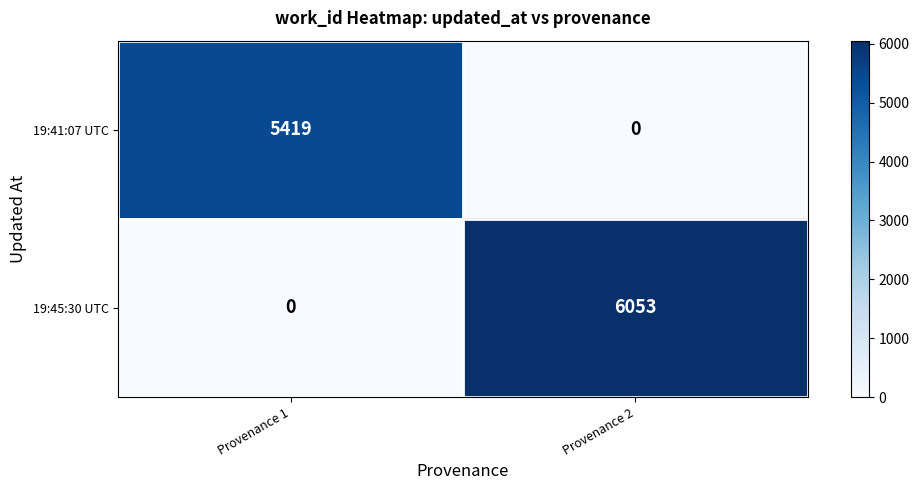

At which label does 19:41:07 UTC reach its minimum?

Provenance 2